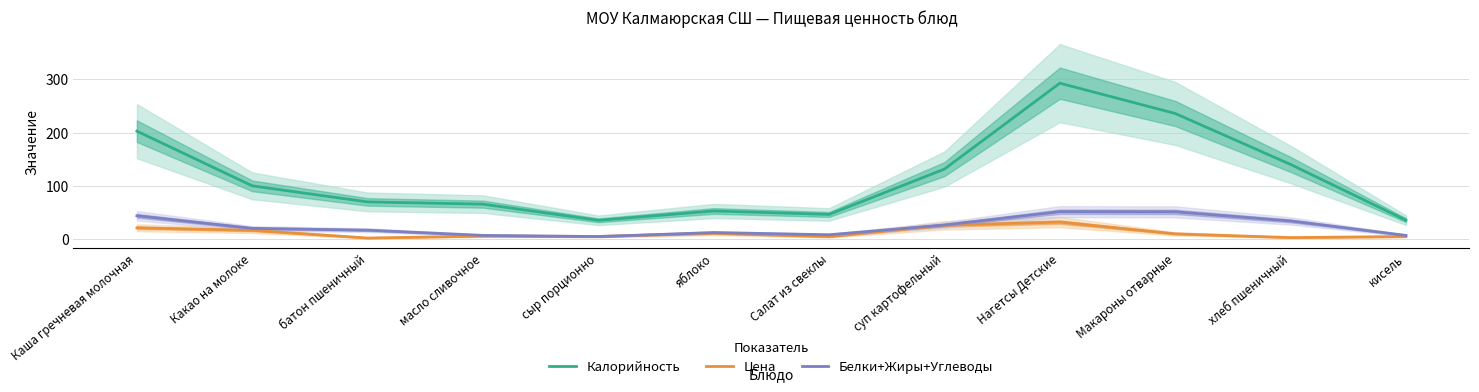

At Салат из свеклы, list the series in order from smallest to largest.

Цена, Белки+Жиры+Углеводы, Калорийность